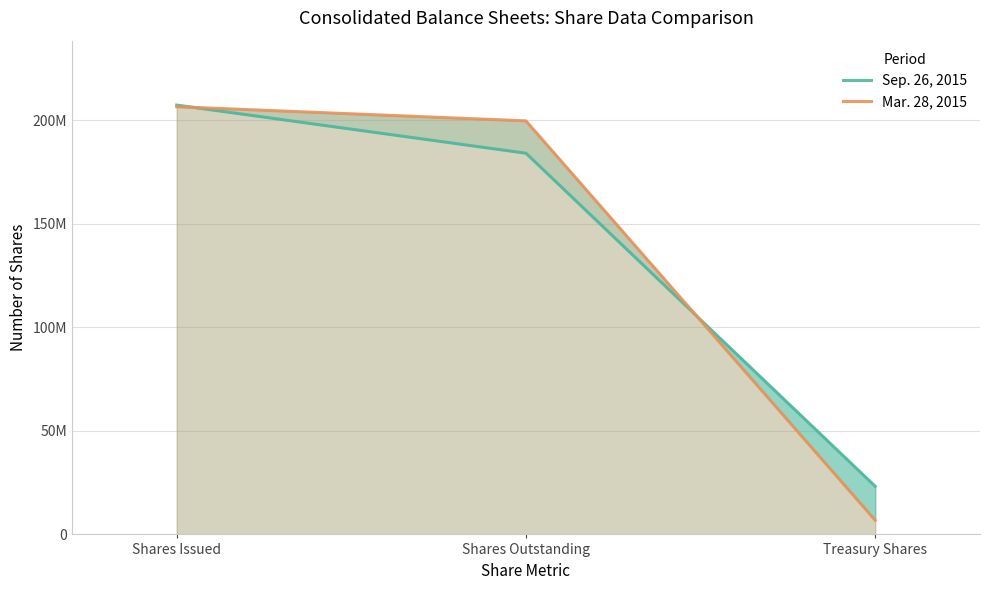

Reading right to left, extract all data points from this chart.

Sep. 26, 2015: 23237143	184048990	207286133
Mar. 28, 2015: 6829866	199656833	206486699